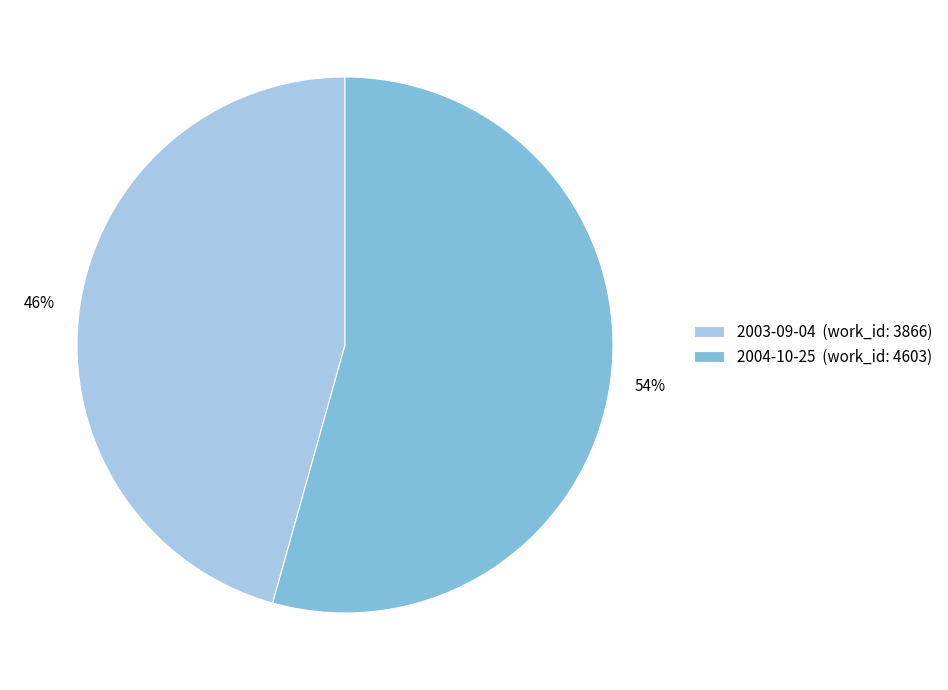

How many segments does this pie chart have?

2